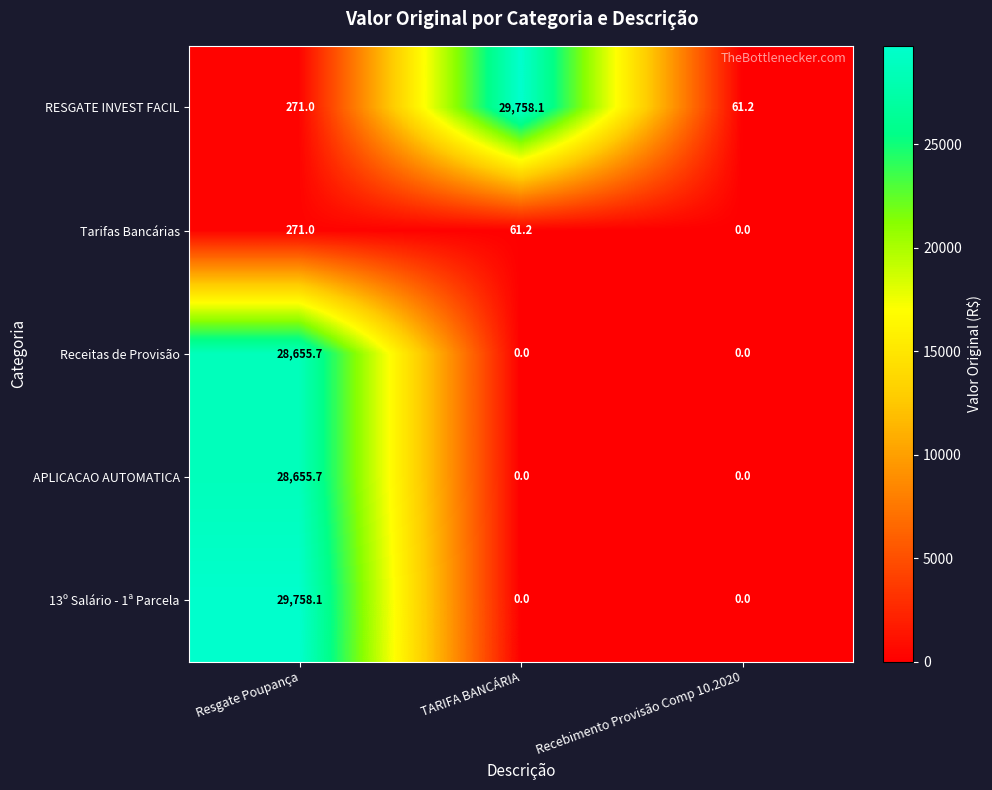

What is the total value across all series at Resgate Poupança?

87611.5